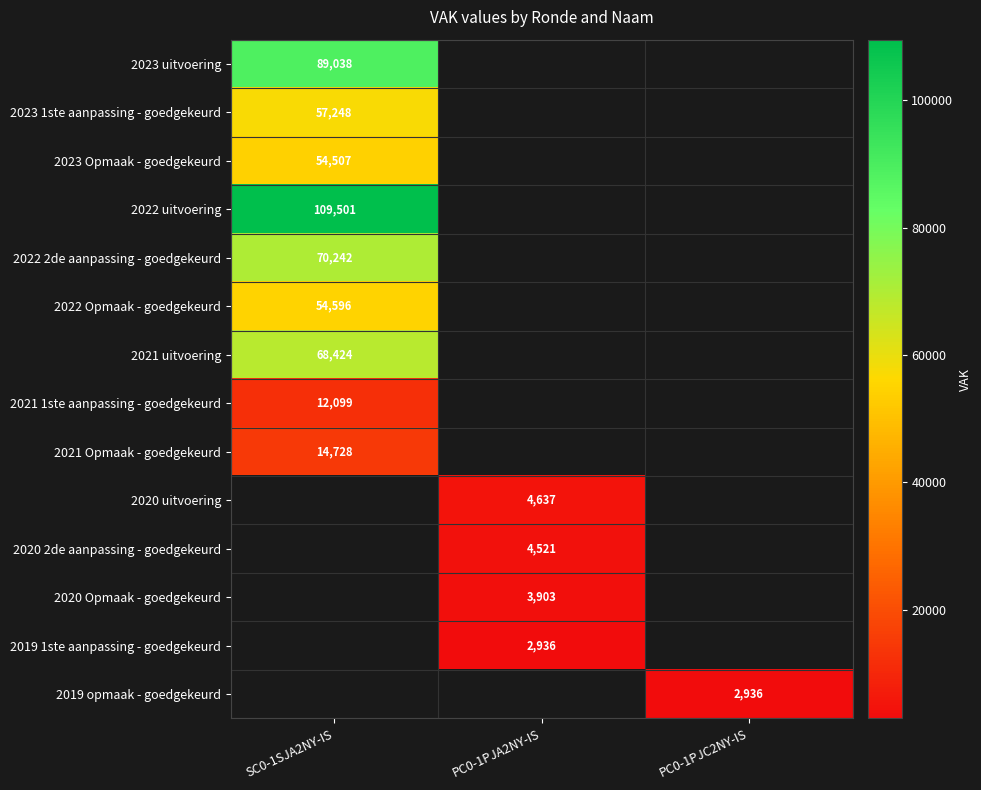

Is the value of 2019 1ste aanpassing - goedgekeurd at PC0-1PJA2NY-IS greater than the value of 2023 1ste aanpassing - goedgekeurd at SC0-1SJA2NY-IS?

No